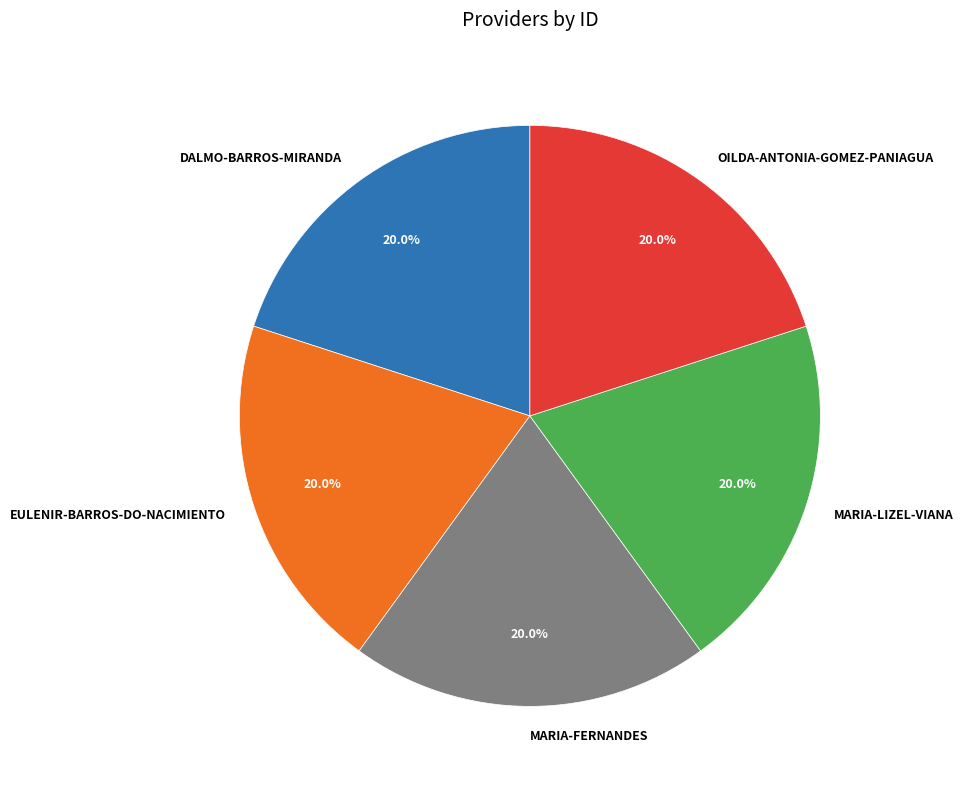

What portion of the pie excludes MARIA-FERNANDES?

80.0%